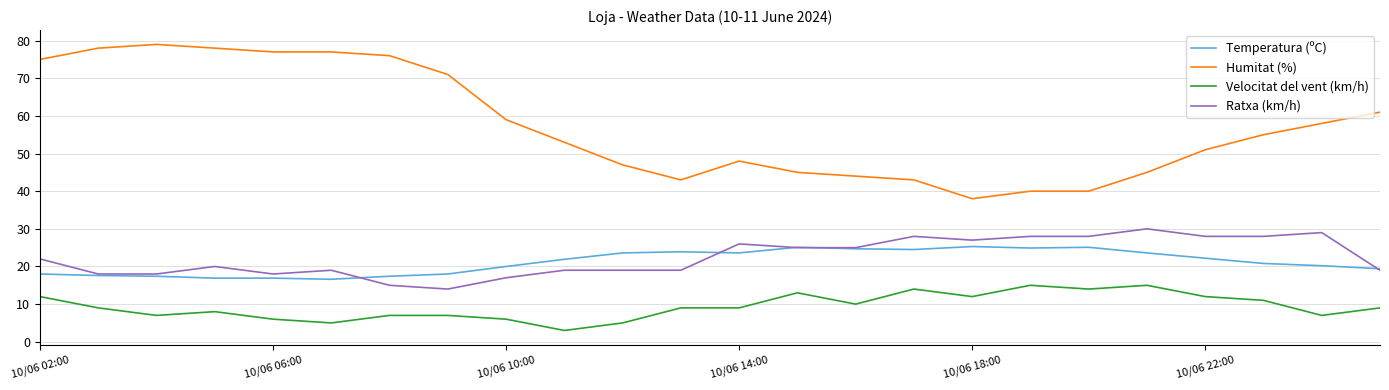

Rank the series by their maximum value, from highest to lowest.

Humitat (%), Ratxa (km/h), Temperatura (ºC), Velocitat del vent (km/h)